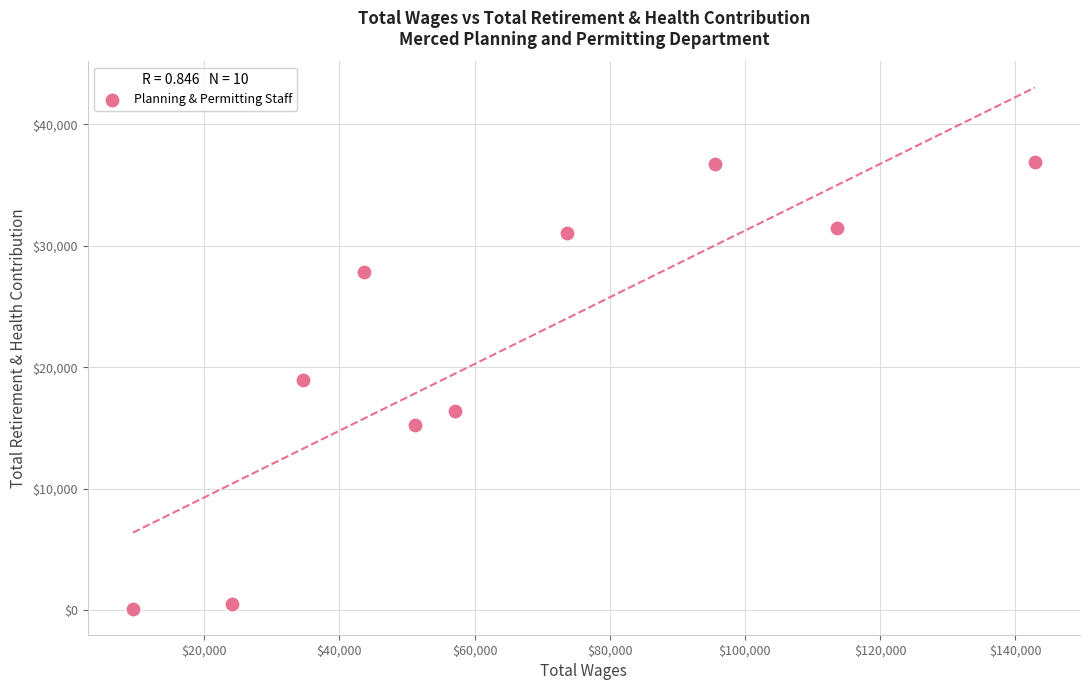

What is the average X value?

64579